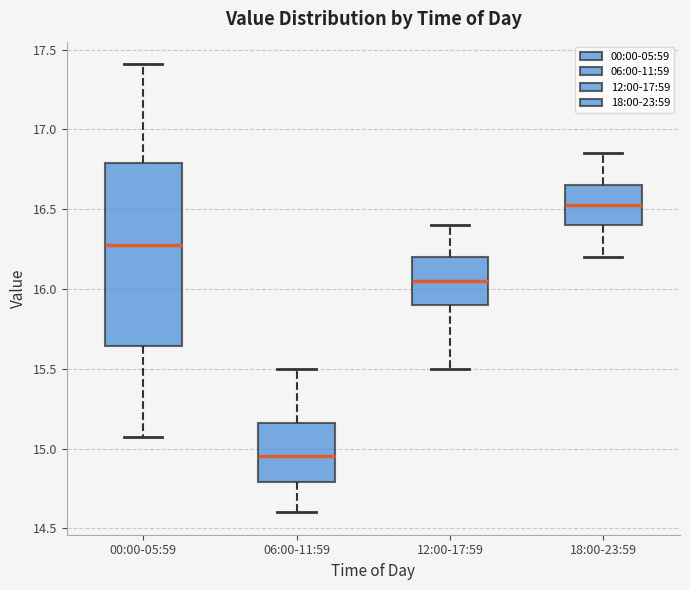

Where does the upper whisker of the box for 06:00-11:59 end on the y-axis? The values are not printed on the chart, so give them approximately, as read against the axis.

15.50